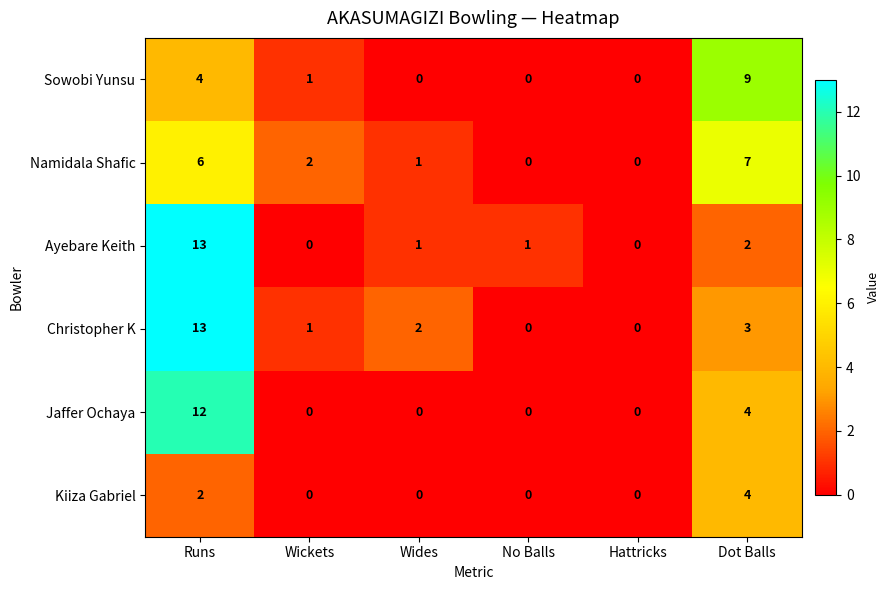

What is the highest value of the Namidala Shafic series?

7